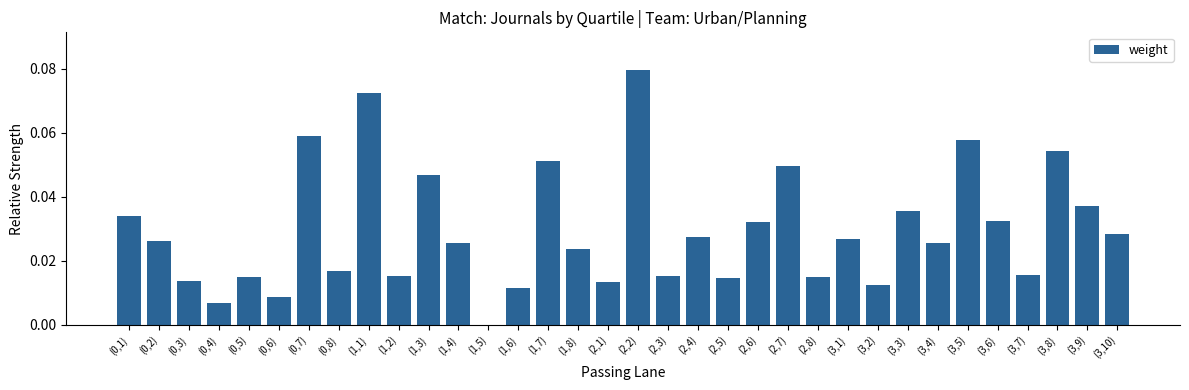

Which has a higher value, (1,7) or (2,6)?

(1,7)